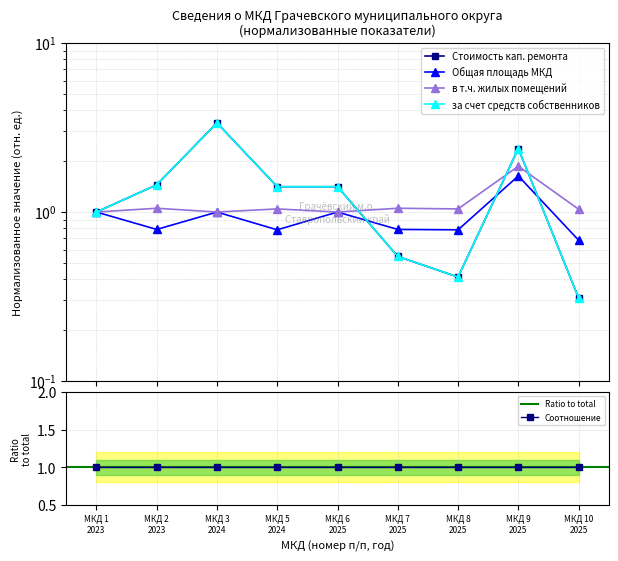

What is the lowest value of the Общая площадь МКД series?

0.7